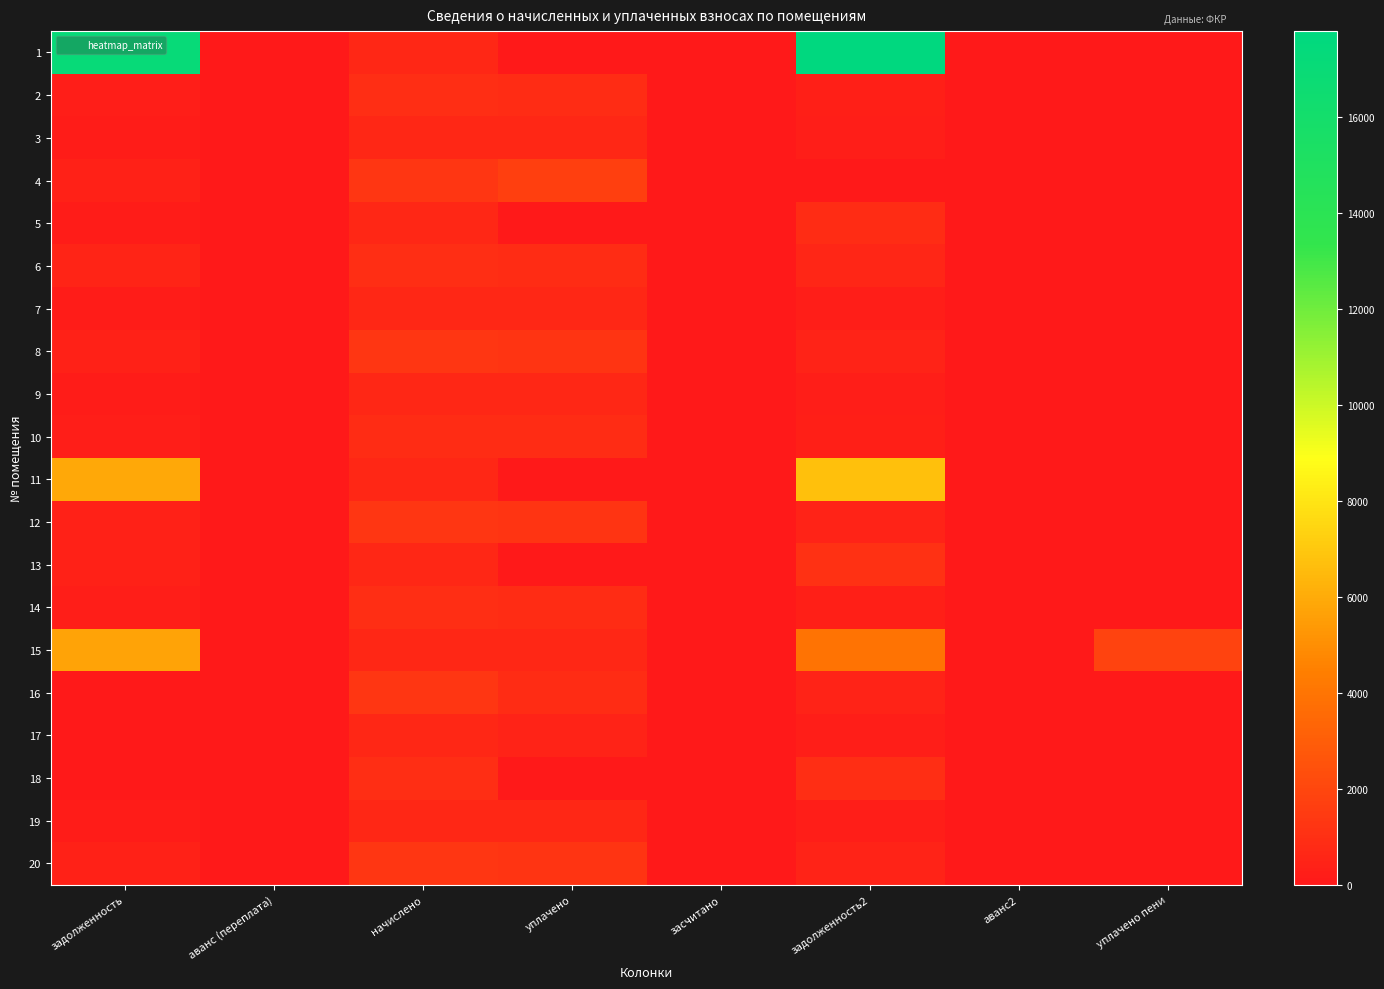

Reading left to right, what are all the values shown in this chart?

1: задолженность=17116.7	аванс (переплата)=0.0	начислено=676.0	уплачено=0.0	засчитано=0.0	задолженность2=17792.7	аванс2=0.0	уплачено пени=0.0
2: задолженность=277.1	аванс (переплата)=0.0	начислено=916.0	уплачено=887.7	засчитано=0.0	задолженность2=305.3	аванс2=0.0	уплачено пени=0.0
3: задолженность=203.8	аванс (переплата)=0.0	начислено=673.8	уплачено=653.0	засчитано=0.0	задолженность2=224.6	аванс2=0.0	уплачено пени=0.0
4: задолженность=388.9	аванс (переплата)=0.0	начислено=1286.0	уплачено=1674.9	засчитано=0.0	задолженность2=0.0	аванс2=0.0	уплачено пени=0.0
5: задолженность=203.8	аванс (переплата)=0.0	начислено=673.8	уплачено=0.0	засчитано=0.0	задолженность2=881.0	аванс2=0.0	уплачено пени=0.0
6: задолженность=555.3	аванс (переплата)=0.0	начислено=916.0	уплачено=842.3	засчитано=0.0	задолженность2=612.9	аванс2=0.0	уплачено пени=19.4
7: задолженность=202.5	аванс (переплата)=0.0	начислено=669.4	уплачено=648.7	засчитано=0.0	задолженность2=223.1	аванс2=0.0	уплачено пени=0.0
8: задолженность=388.9	аванс (переплата)=0.0	начислено=1286.0	уплачено=1246.3	засчитано=0.0	задолженность2=428.7	аванс2=0.0	уплачено пени=0.0
9: задолженность=204.5	аванс (переплата)=0.0	начислено=676.0	уплачено=655.1	засчитано=0.0	задолженность2=225.3	аванс2=0.0	уплачено пени=0.0
10: задолженность=271.7	аванс (переплата)=0.0	начислено=898.4	уплачено=870.7	засчитано=0.0	задолженность2=299.5	аванс2=0.0	уплачено пени=0.0
11: задолженность=5893.6	аванс (переплата)=0.0	начислено=678.2	уплачено=0.0	засчитано=0.0	задолженность2=6723.0	аванс2=0.0	уплачено пени=0.0
12: задолженность=388.9	аванс (переплата)=0.0	начислено=1286.0	уплачено=1246.3	засчитано=0.0	задолженность2=428.7	аванс2=0.0	уплачено пени=0.0
13: задолженность=408.9	аванс (переплата)=0.0	начислено=676.0	уплачено=0.0	засчитано=0.0	задолженность2=1084.9	аванс2=0.0	уплачено пени=0.0
14: задолженность=275.1	аванс (переплата)=0.0	начислено=909.4	уплачено=881.3	засчитано=0.0	задолженность2=303.1	аванс2=0.0	уплачено пени=0.0
15: задолженность=5756.9	аванс (переплата)=0.0	начислено=673.8	уплачено=632.2	засчитано=0.0	задолженность2=3930.7	аванс2=0.0	уплачено пени=1867.8
16: задолженность=0.0	аванс (переплата)=0.0	начислено=1286.0	уплачено=857.3	засчитано=0.0	задолженность2=428.7	аванс2=0.0	уплачено пени=0.0
17: задолженность=0.0	аванс (переплата)=25.0	начислено=671.6	уплачено=422.8	засчитано=0.0	задолженность2=223.9	аванс2=0.0	уплачено пени=0.0
18: задолженность=49.8	аванс (переплата)=0.0	начислено=909.4	уплачено=0.0	засчитано=0.0	задолженность2=960.6	аванс2=0.0	уплачено пени=0.0
19: задолженность=205.8	аванс (переплата)=0.0	начислено=680.4	уплачено=659.4	засчитано=0.0	задолженность2=226.8	аванс2=0.0	уплачено пени=0.0
20: задолженность=388.3	аванс (переплата)=0.0	начислено=1283.8	уплачено=1248.0	засчитано=0.0	задолженность2=424.0	аванс2=0.0	уплачено пени=0.0